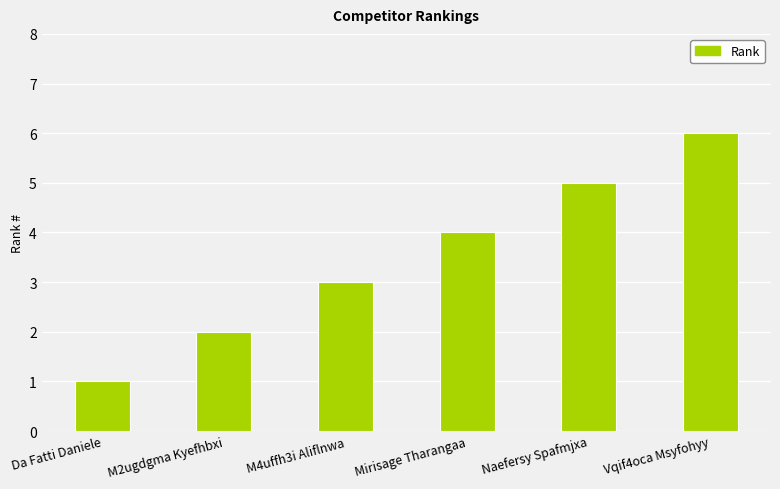

Which category has the lowest value across all series?

Da Fatti Daniele